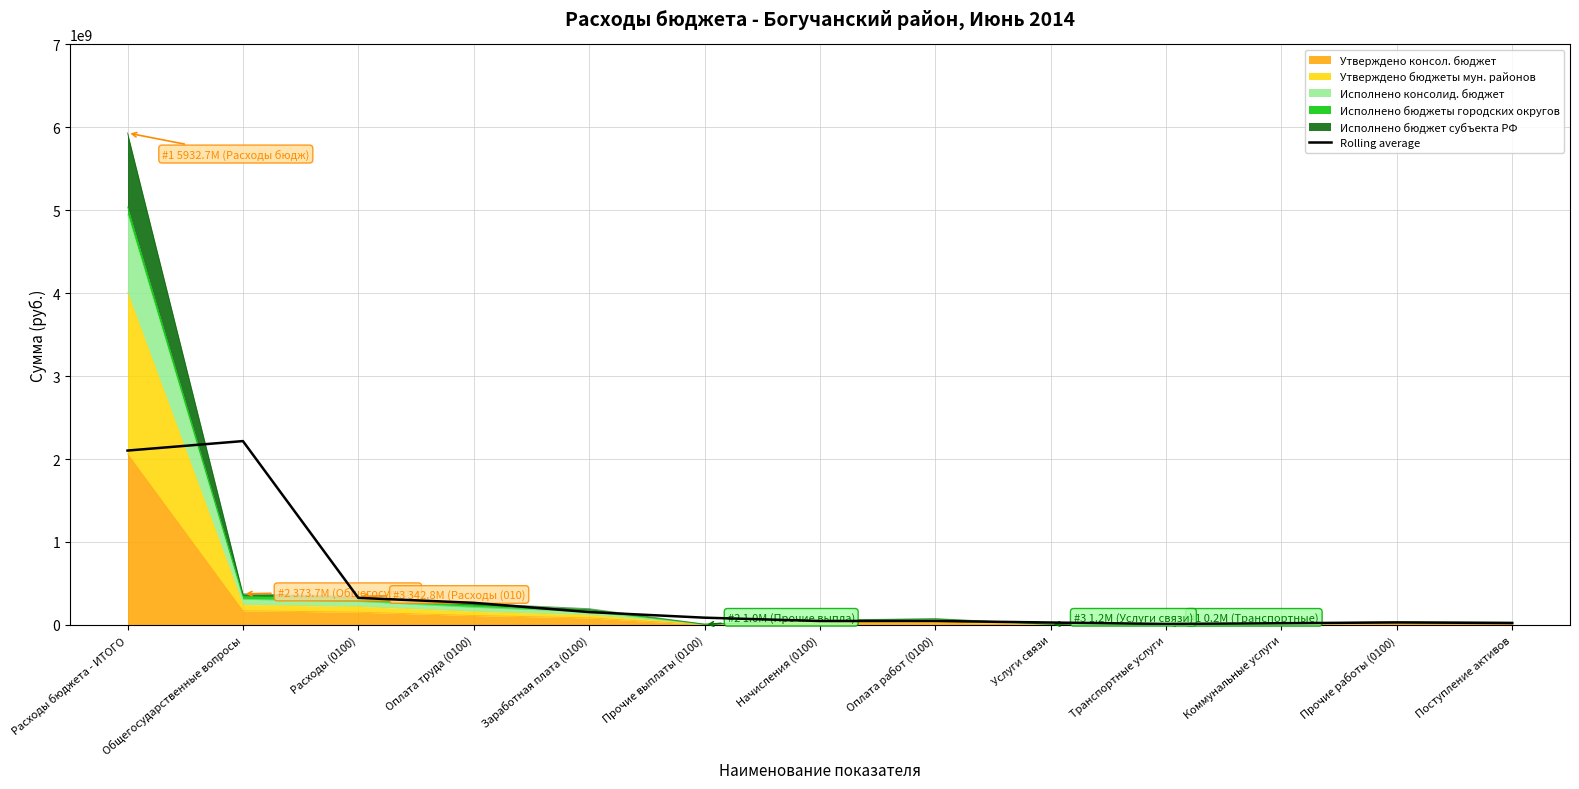

Reading left to right, list all the values displayed in this chart.

Расходы бюджета - ИТОГО=2102128430.6	Общегосударственные вопросы=2216400286.1	Расходы (0100)=325181438.3	Оплата труда (0100)=265466666.4	Заработная плата (0100)=153838648.3	Прочие выплаты (0100)=86348058.1	Начисления (0100)=46309031.0	Оплата работ (0100)=46231537.8	Услуги связи=27985395.6	Транспортные услуги=10412132.0	Коммунальные услуги=19366299.7	Прочие работы (0100)=29044643.2	Поступление активов=21810181.1